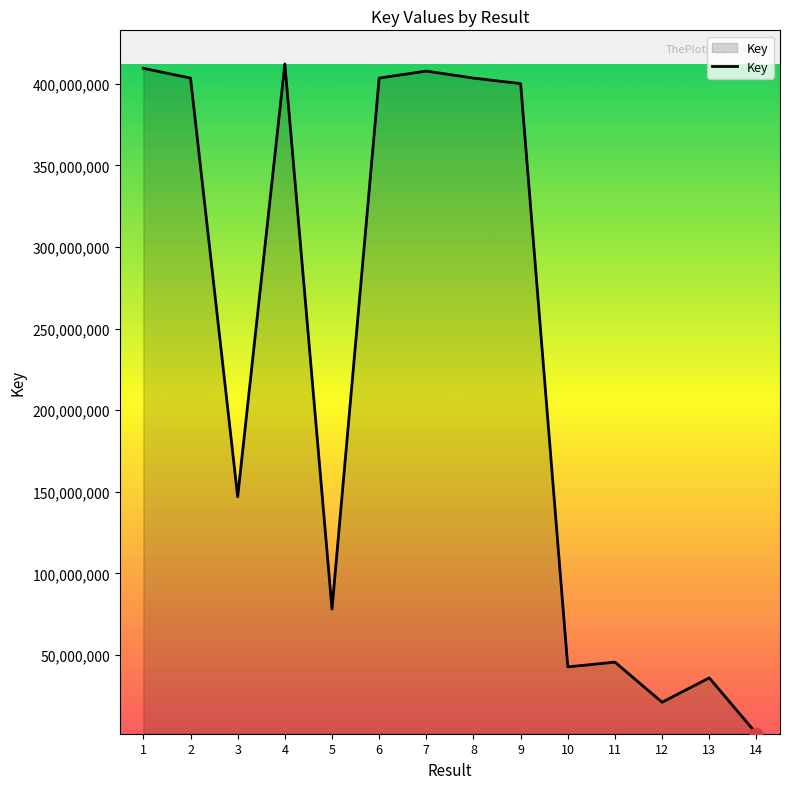

What is the change in value from 2 to 5?

-325313099